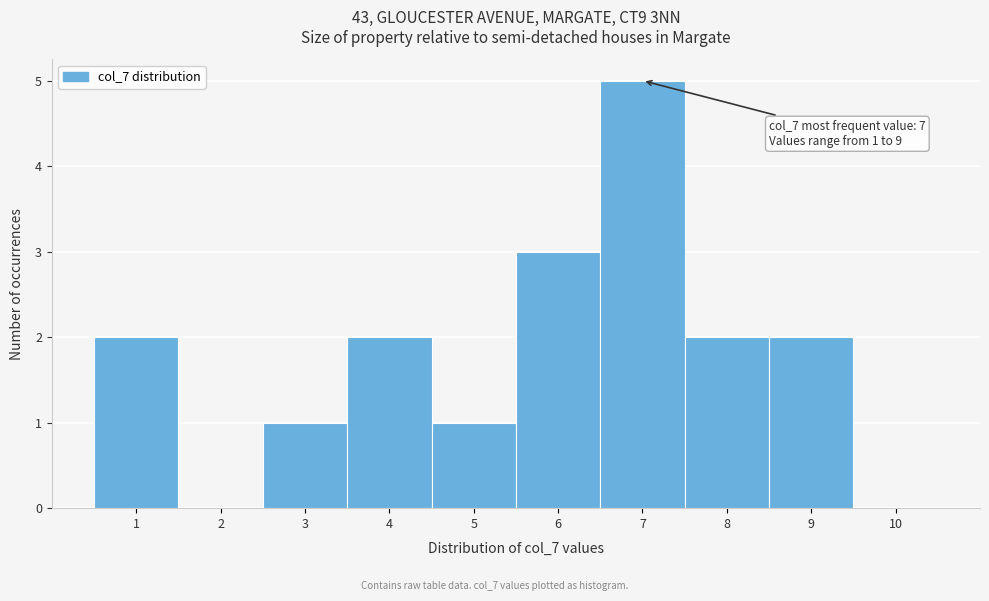

Over which range of the x-axis is the bar tallest?

6.5 to 7.5